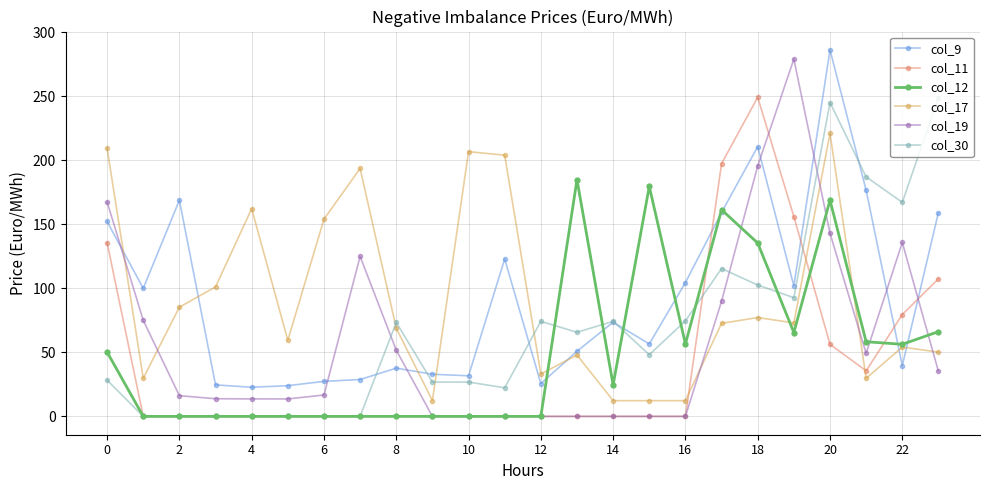

True or false: col_11 has more than 0 points higher than both neighbors.

True